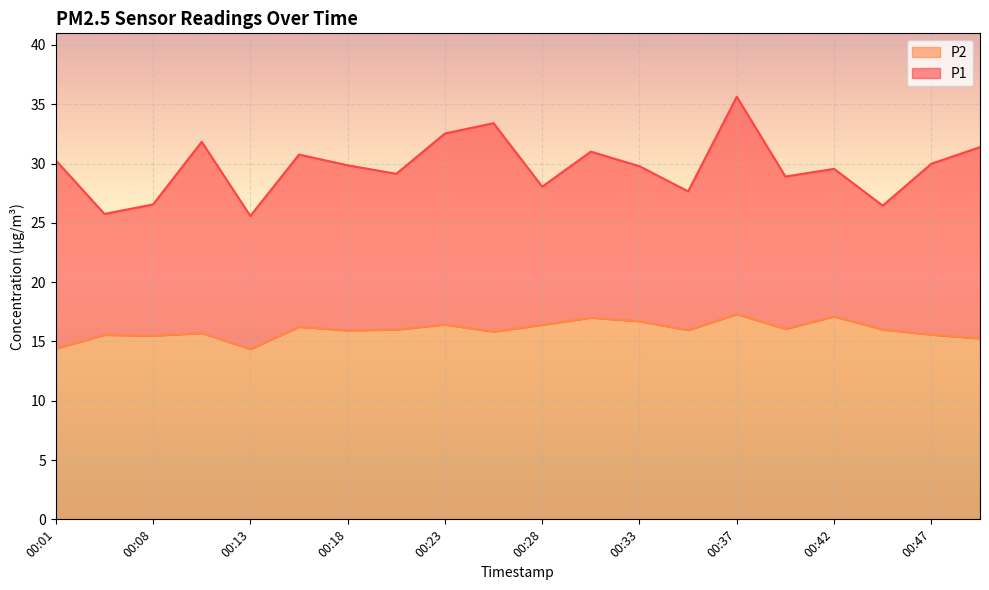

Where does the P1 series first go above 29?

00:01